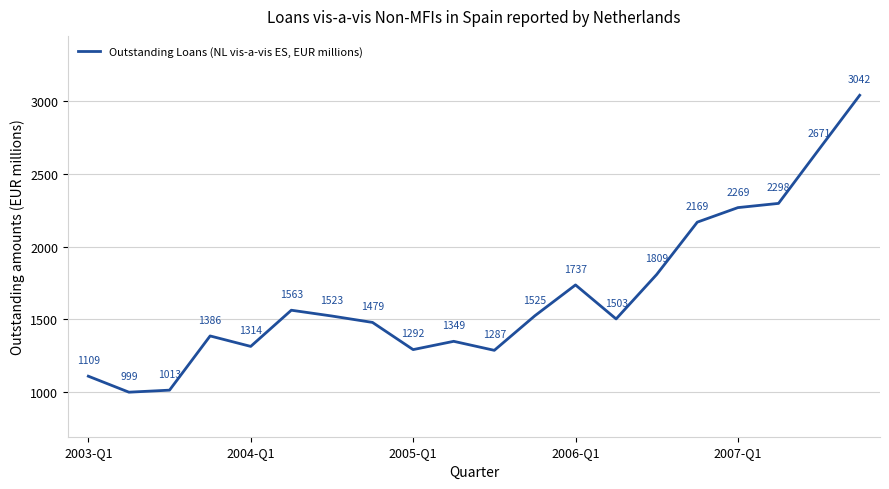

How many lines are shown in the chart?

1